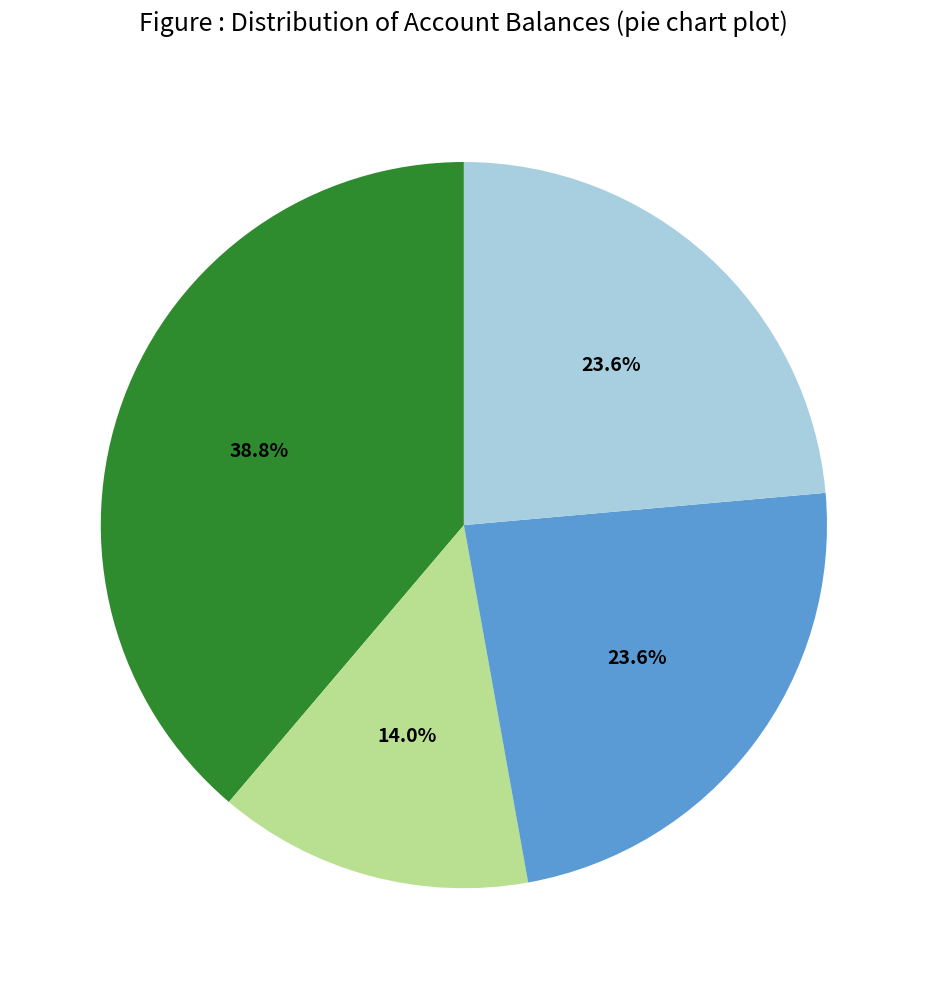

Is there a majority slice in this chart?

No